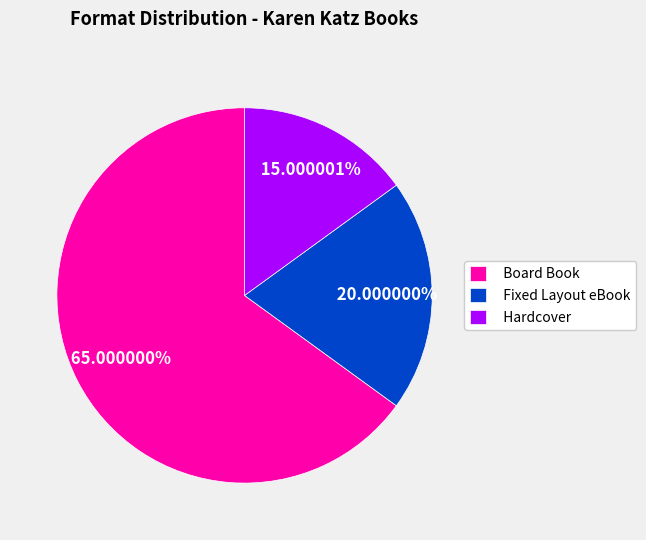

To the nearest percent, what is the average slice percentage?

33%